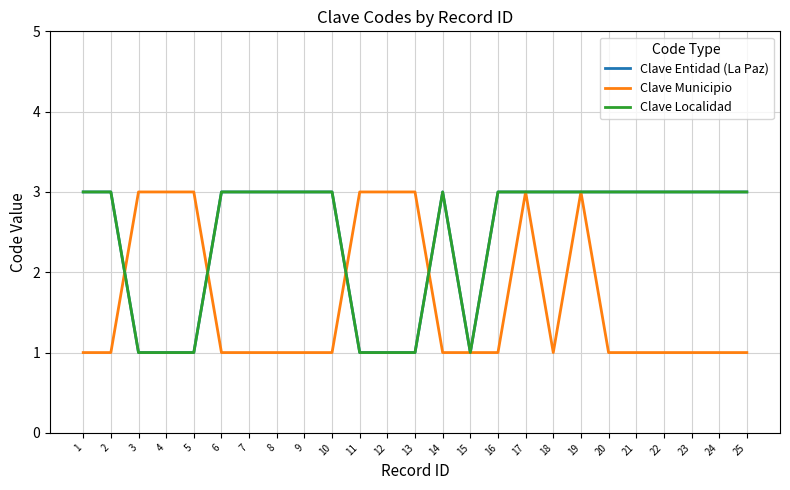

Reading left to right, extract all data points from this chart.

Clave Entidad (La Paz): 3	3	1	1	1	3	3	3	3	3	1	1	1	3	1	3	3	3	3	3	3	3	3	3	3
Clave Municipio: 1	1	3	3	3	1	1	1	1	1	3	3	3	1	1	1	3	1	3	1	1	1	1	1	1
Clave Localidad: 3	3	1	1	1	3	3	3	3	3	1	1	1	3	1	3	3	3	3	3	3	3	3	3	3